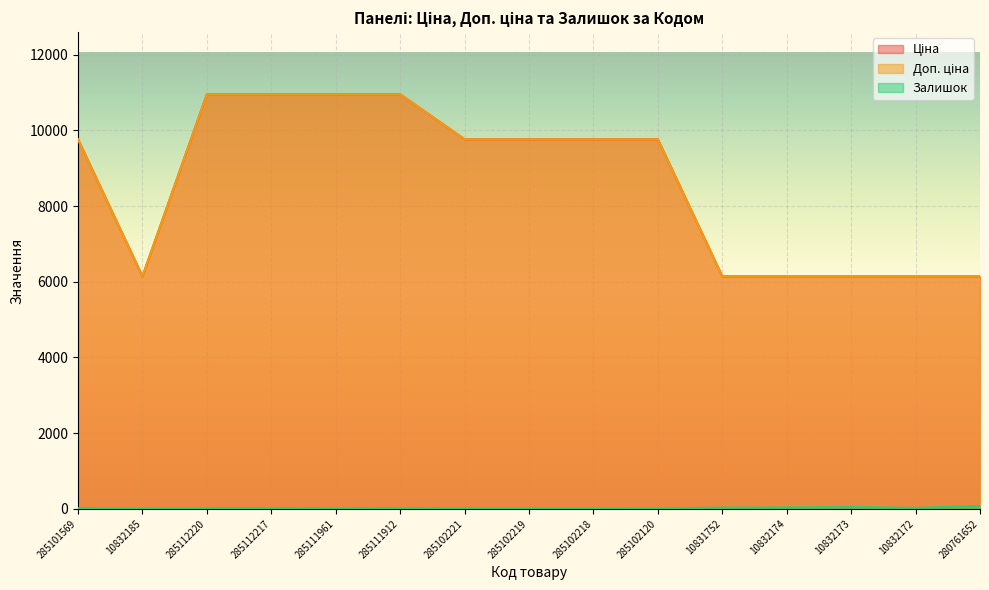

True or false: Доп. ціна and Ціна cross at least once.

False